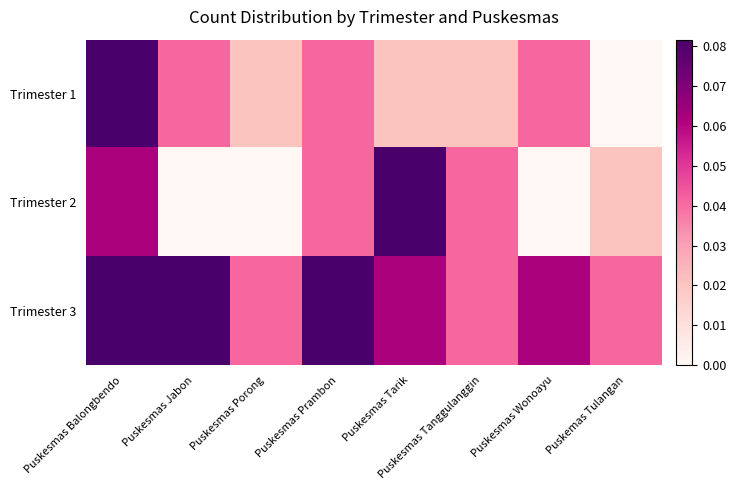

Which series has the widest spread of values?

Trimester 1